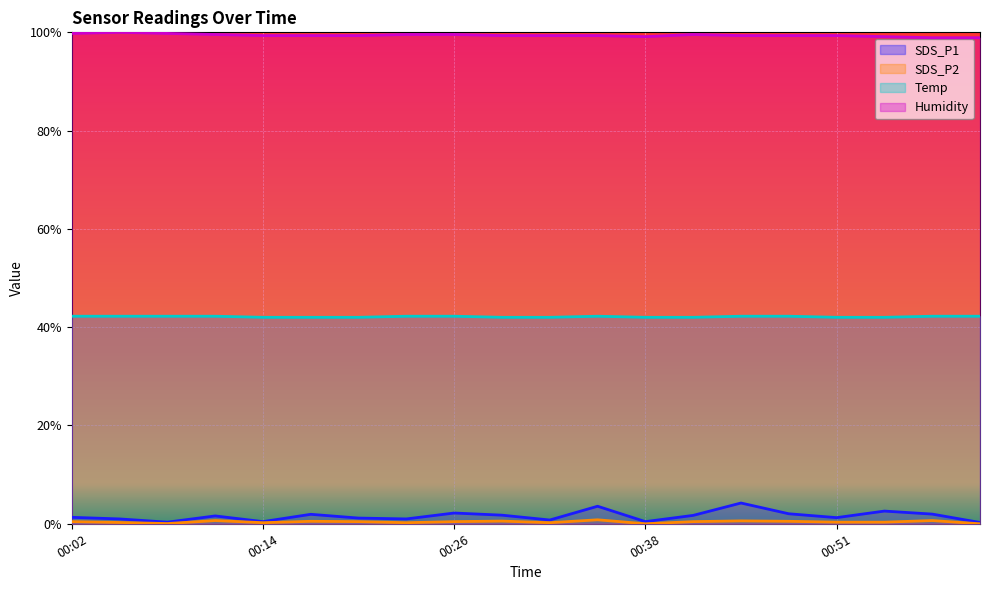

At which label does Temp reach its peak?

00:02